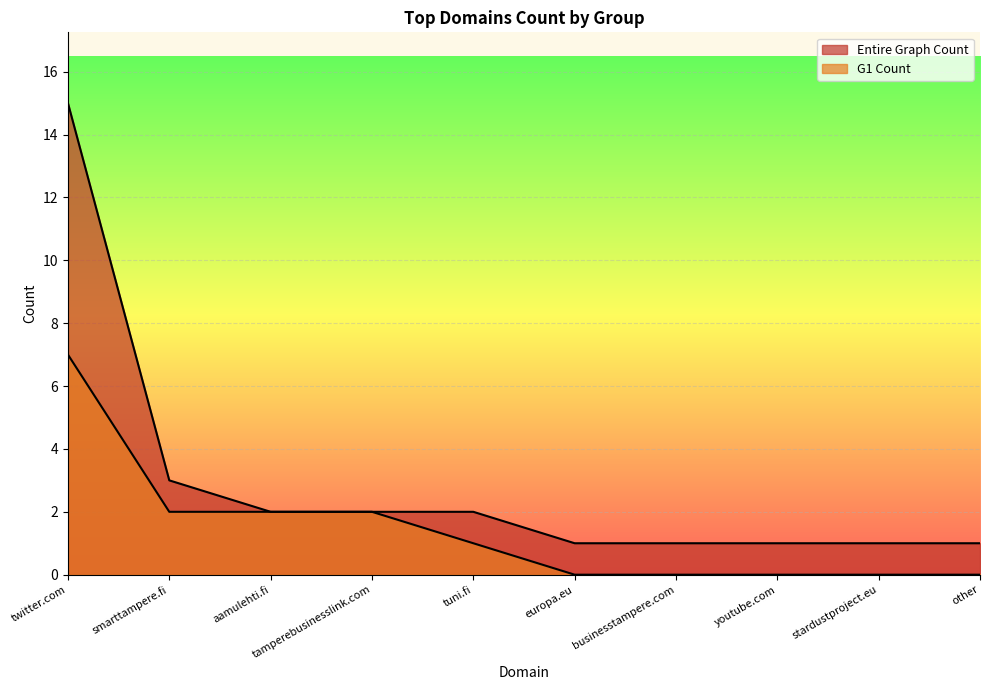

Rank the categories by G1 Count value from highest to lowest.

twitter.com, smarttampere.fi, aamulehti.fi, tamperebusinesslink.com, tuni.fi, europa.eu, businesstampere.com, youtube.com, stardustproject.eu, other